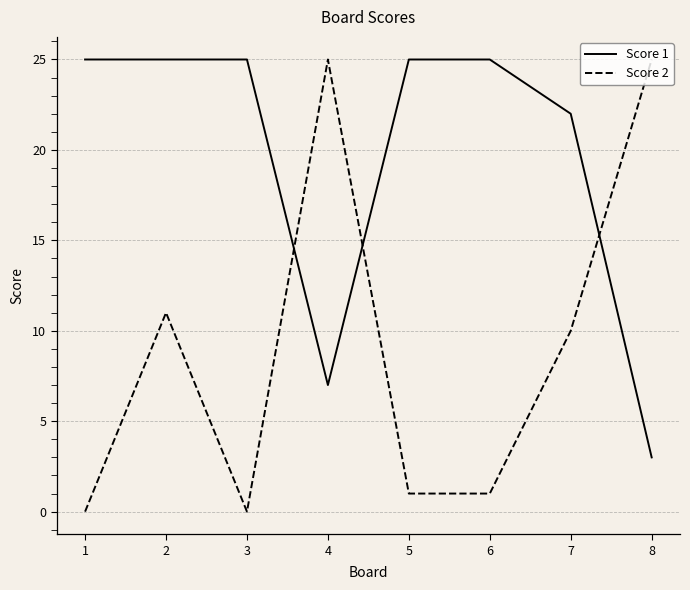

What is the spread (max minus min) of values at 6?

24